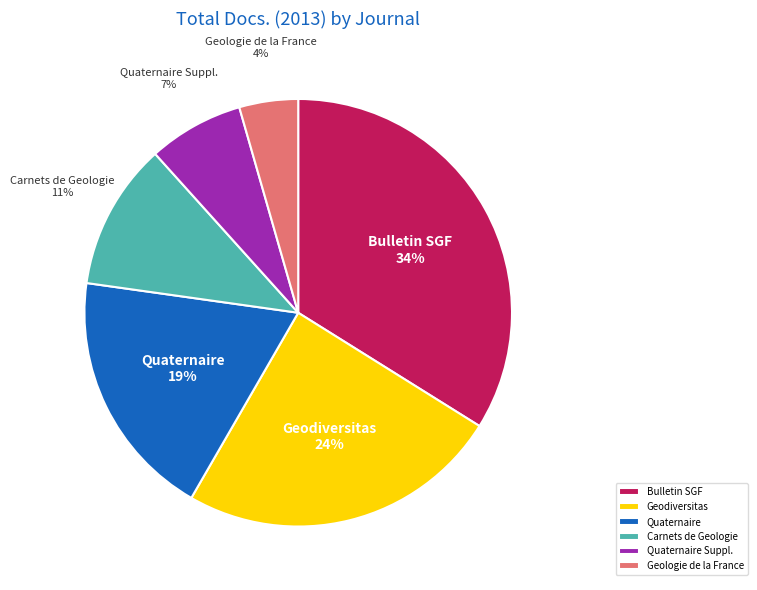

To the nearest percent, what percentage of the pie is Carnets de Geologie?

11%